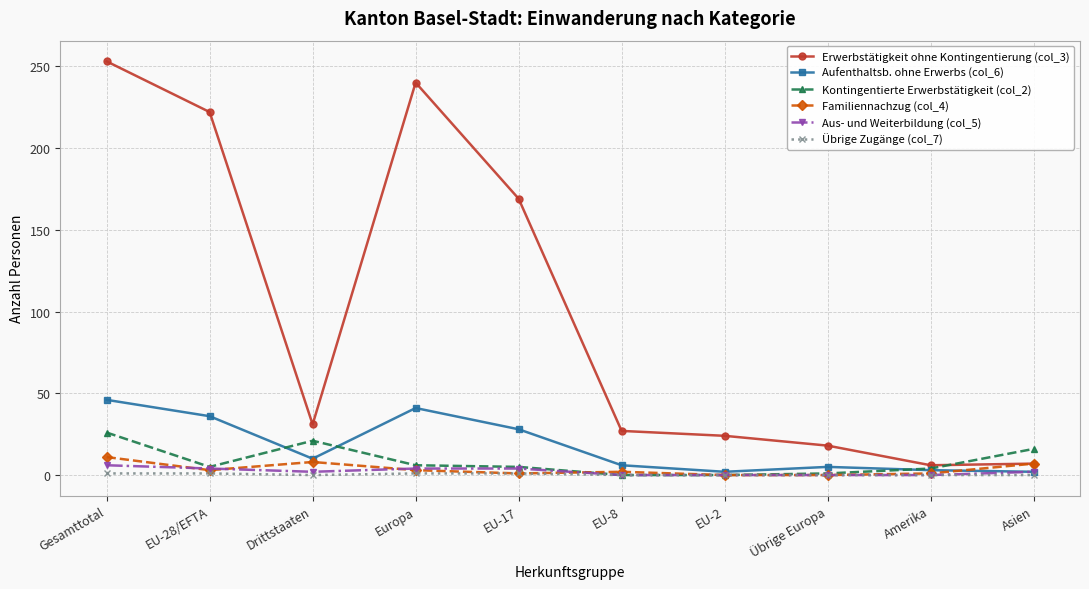

List the series in order of their peak value, lowest first.

Übrige Zugänge (col_7), Aus- und Weiterbildung (col_5), Familiennachzug (col_4), Kontingentierte Erwerbstätigkeit (col_2), Aufenthaltsb. ohne Erwerbs (col_6), Erwerbstätigkeit ohne Kontingentierung (col_3)